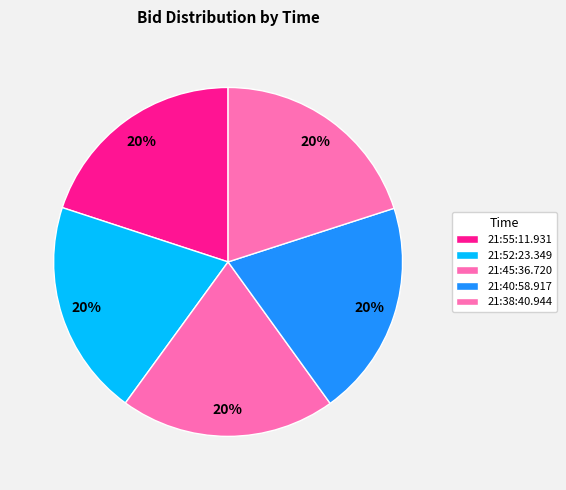

What percentage is the 21:45:36.720 slice, to the nearest percent?

20%